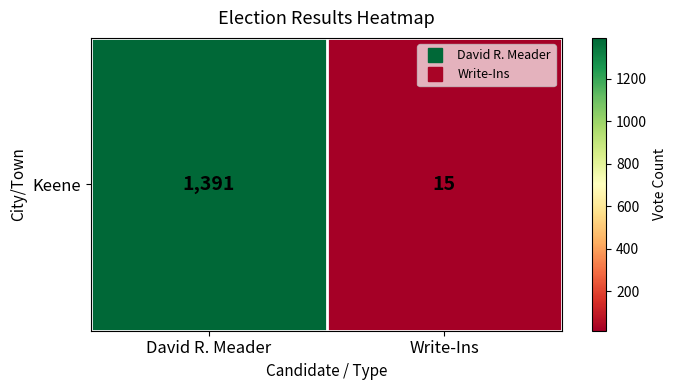

List the labels in order of value, smallest first.

Write-Ins, David R. Meader